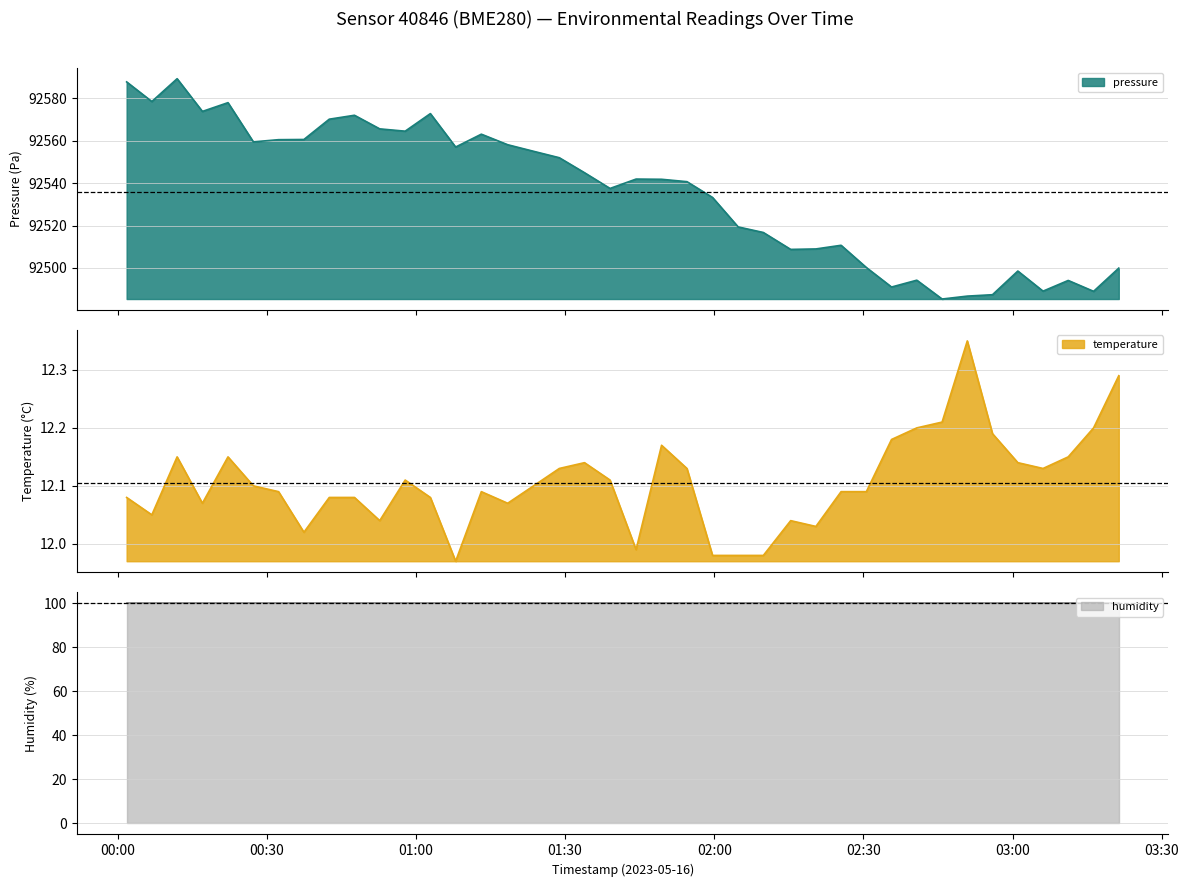

How many interior local peaks does the temperature series have?

8